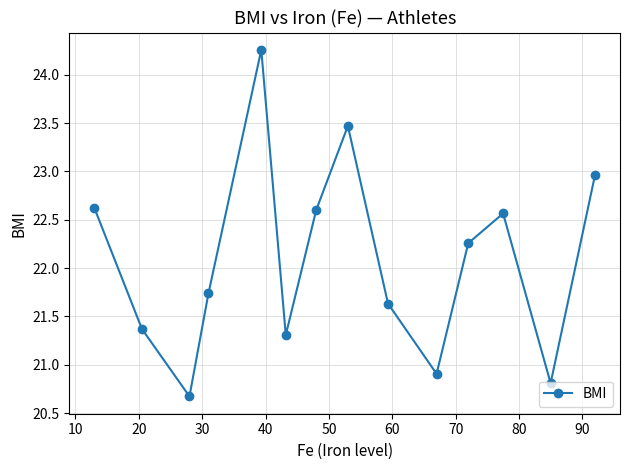

What is the value of the 2nd point from the left?

21.4